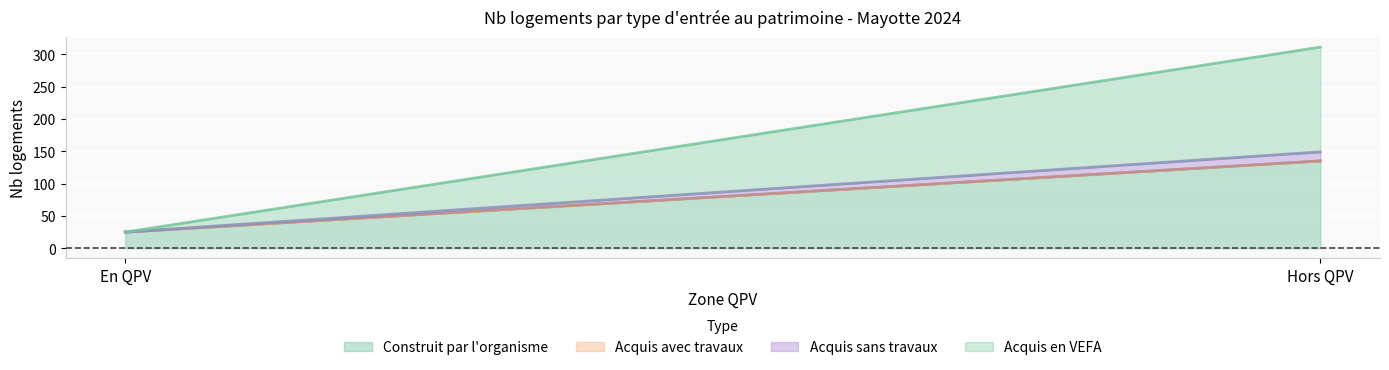

Which series has the largest total across all categories?

Acquis en VEFA